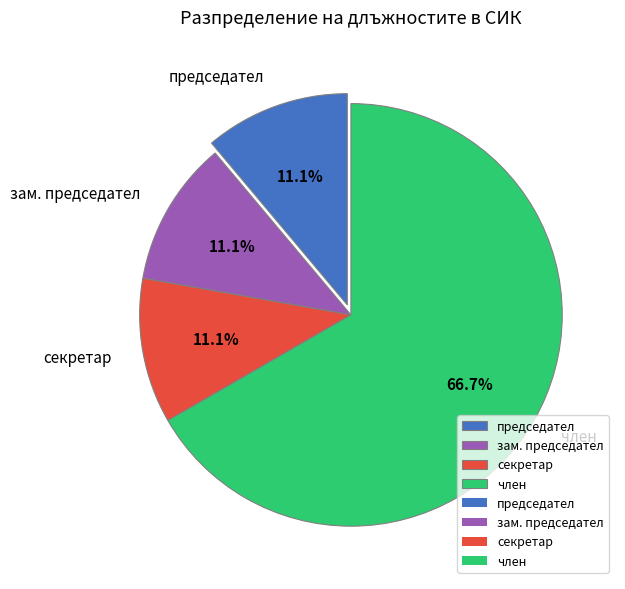

To the nearest percent, what is the average slice percentage?

25%